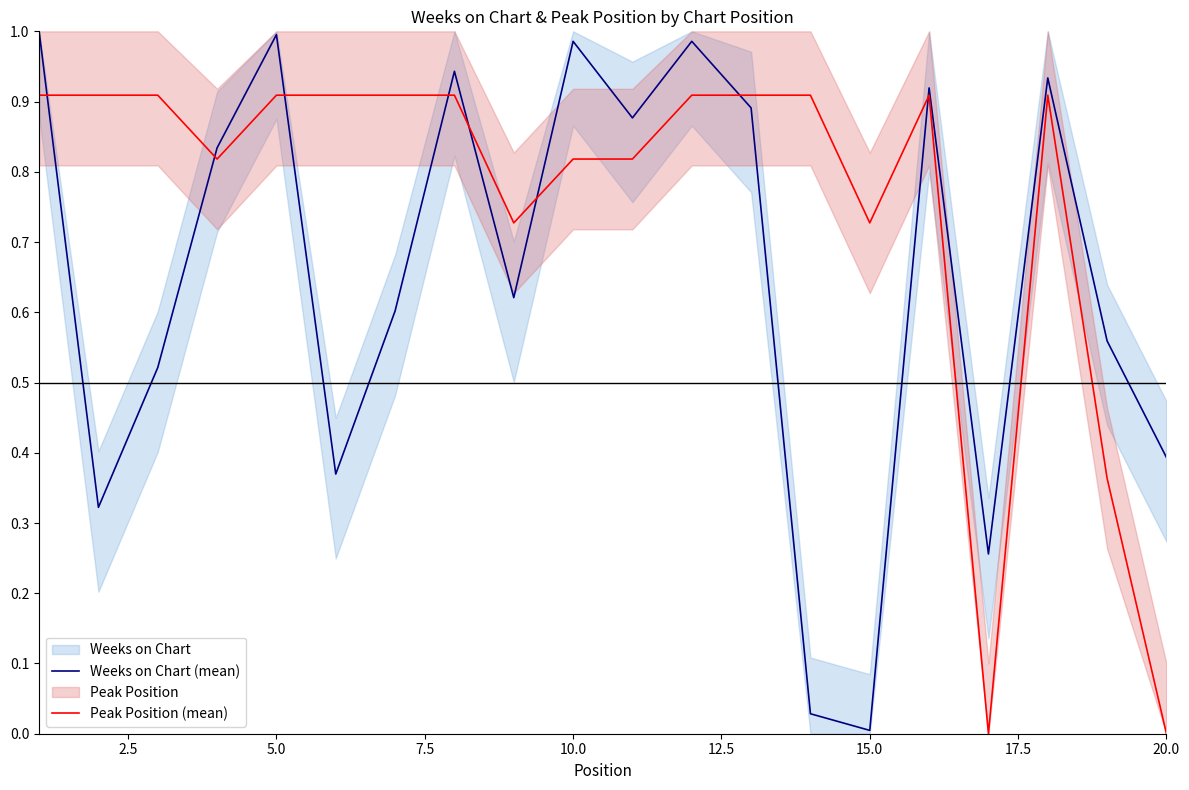

What is the difference between the maximum and minimum values in the Peak Position (mean) series?

0.9